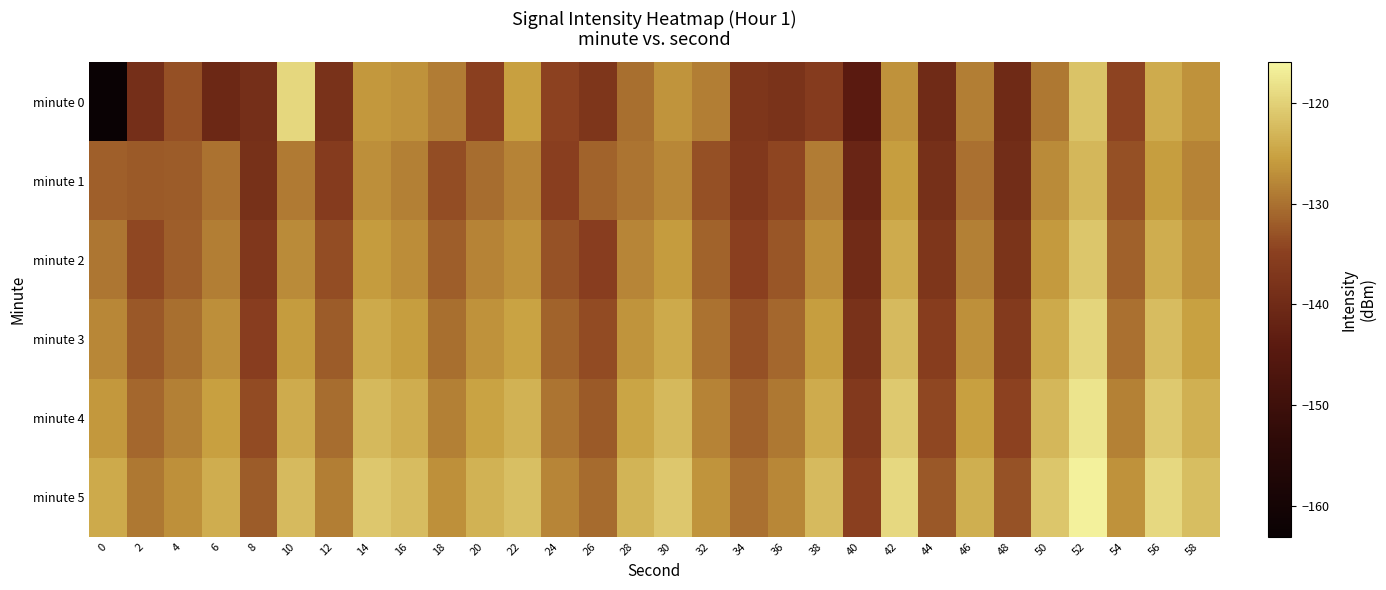

List the series in order of their overall mean, lowest first.

minute 0, minute 1, minute 2, minute 3, minute 4, minute 5